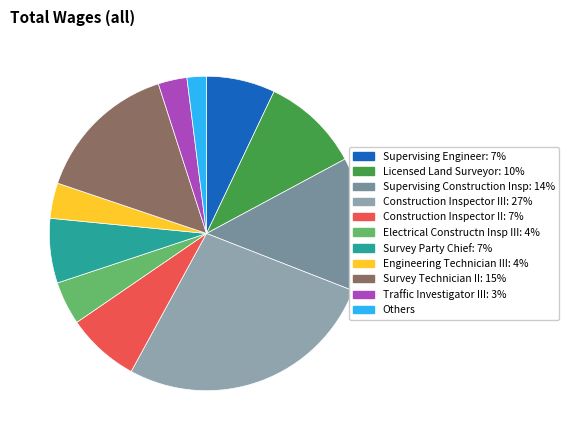

Count the number of slices in the pie.

11